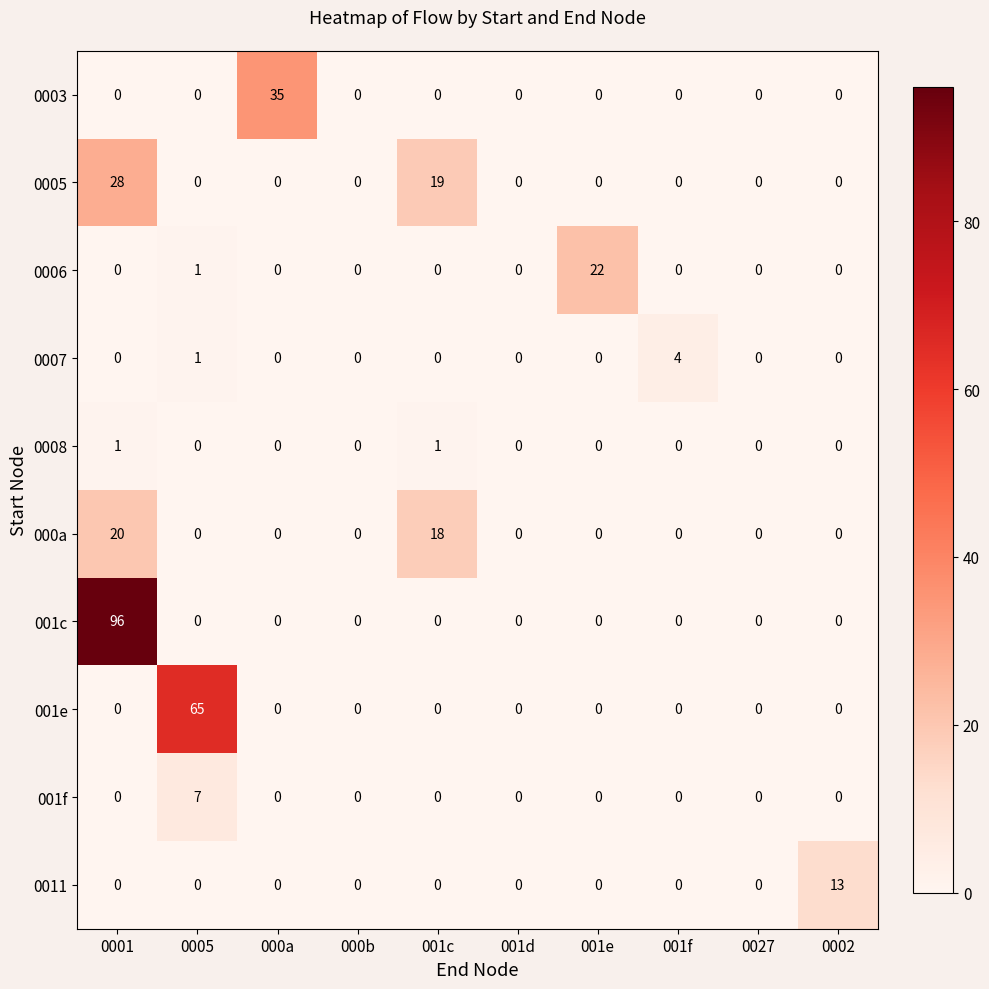

List the series in order of their peak value, lowest first.

0008, 0007, 001f, 0011, 000a, 0006, 0005, 0003, 001e, 001c